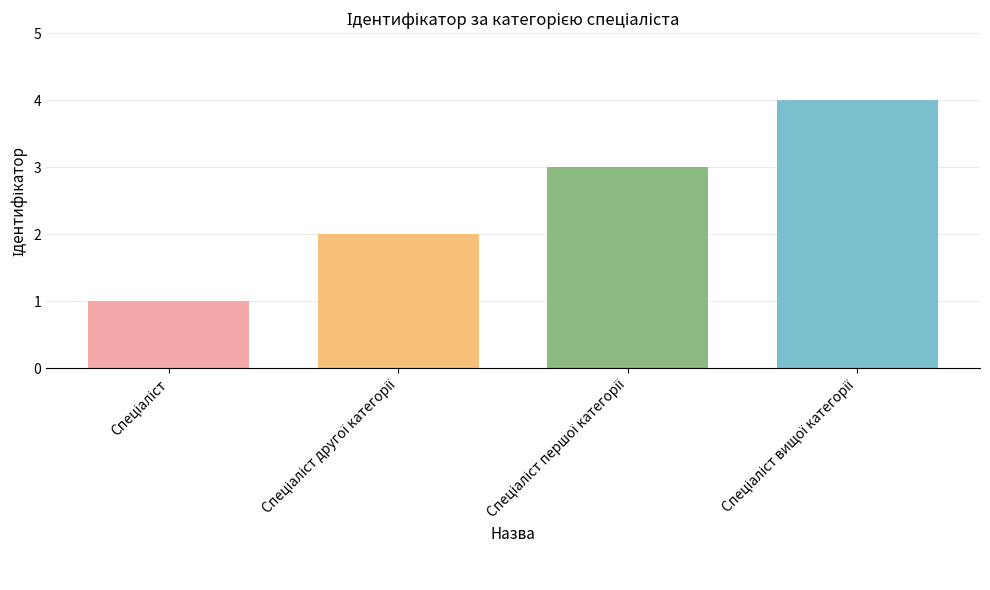

What is the greatest value displayed?

4